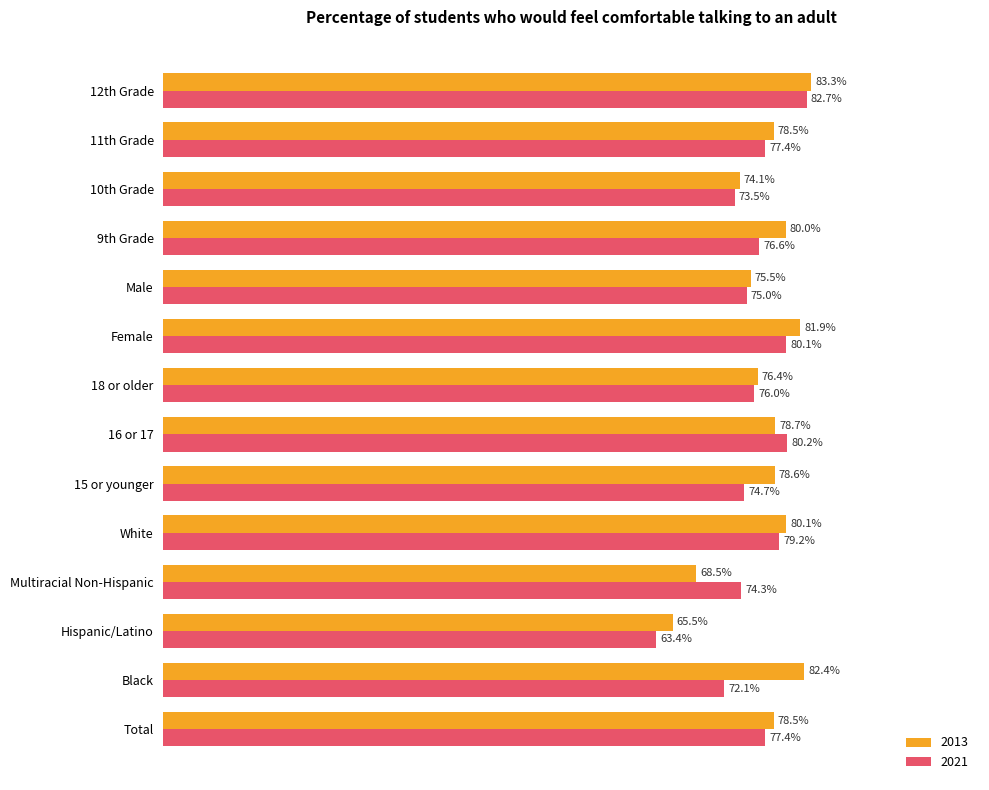

What is the approximate value of 2013 at Male?

0.8